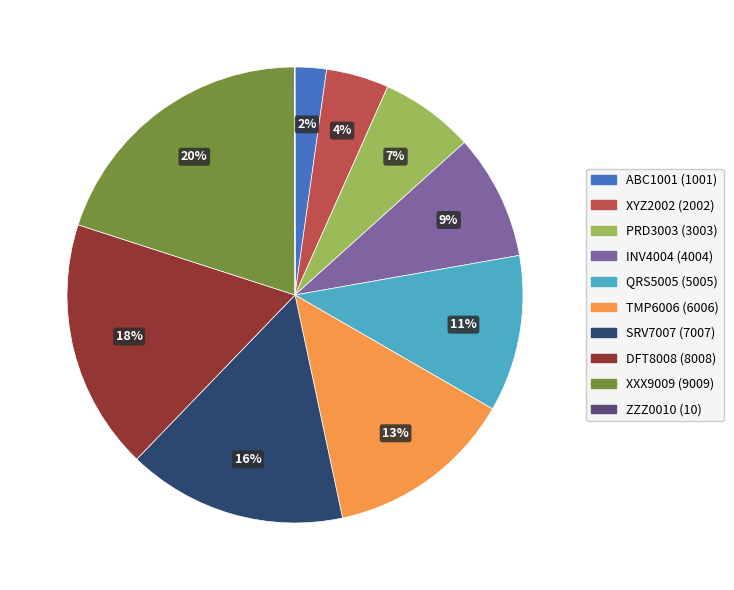

Is QRS5005 the majority of the pie?

No